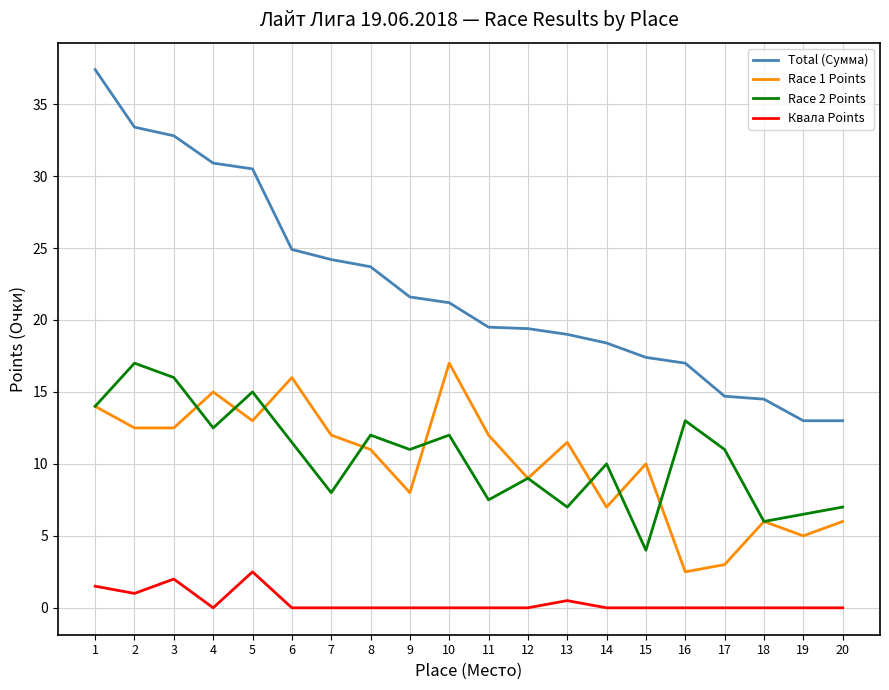

At 16, list the series in order from largest to smallest.

Total (Сумма), Race 2 Points, Race 1 Points, Квала Points